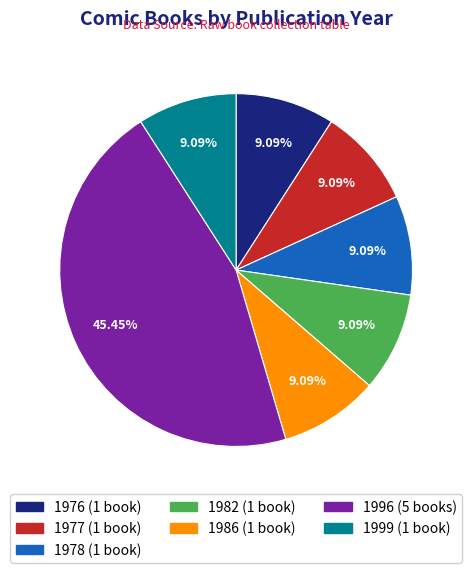

Is there a majority slice in this chart?

No